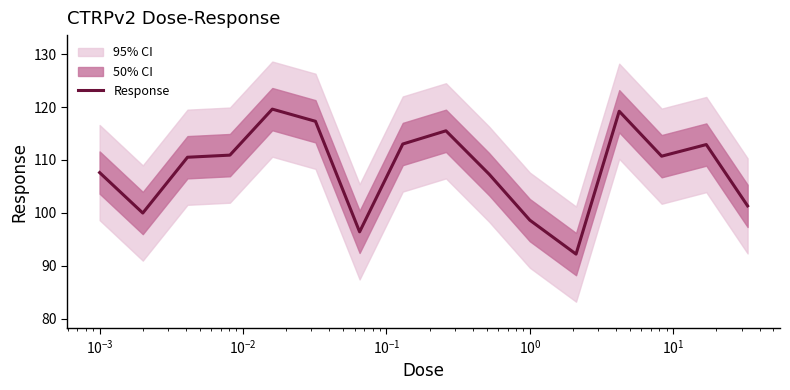

What is the lowest value of the Response series?

92.2